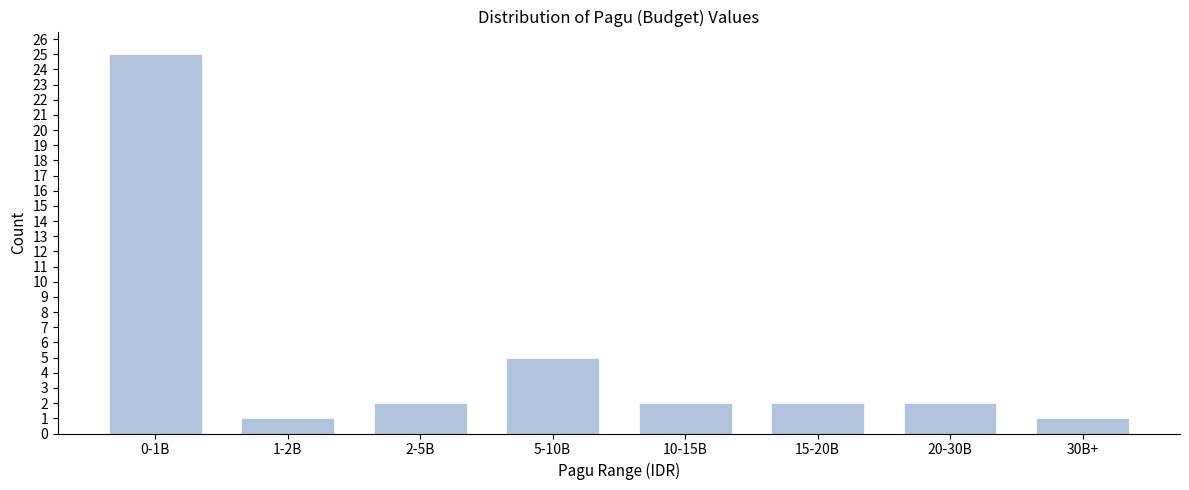

Reading right to left, list all the values displayed in this chart.

30B+=1	20-30B=2	15-20B=2	10-15B=2	5-10B=5	2-5B=2	1-2B=1	0-1B=25